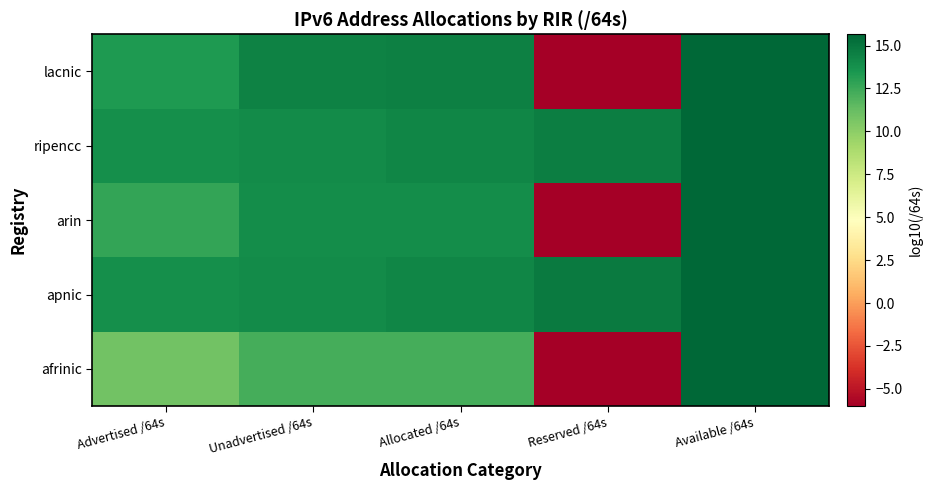

What is the minimum value shown in the chart?

-6.0